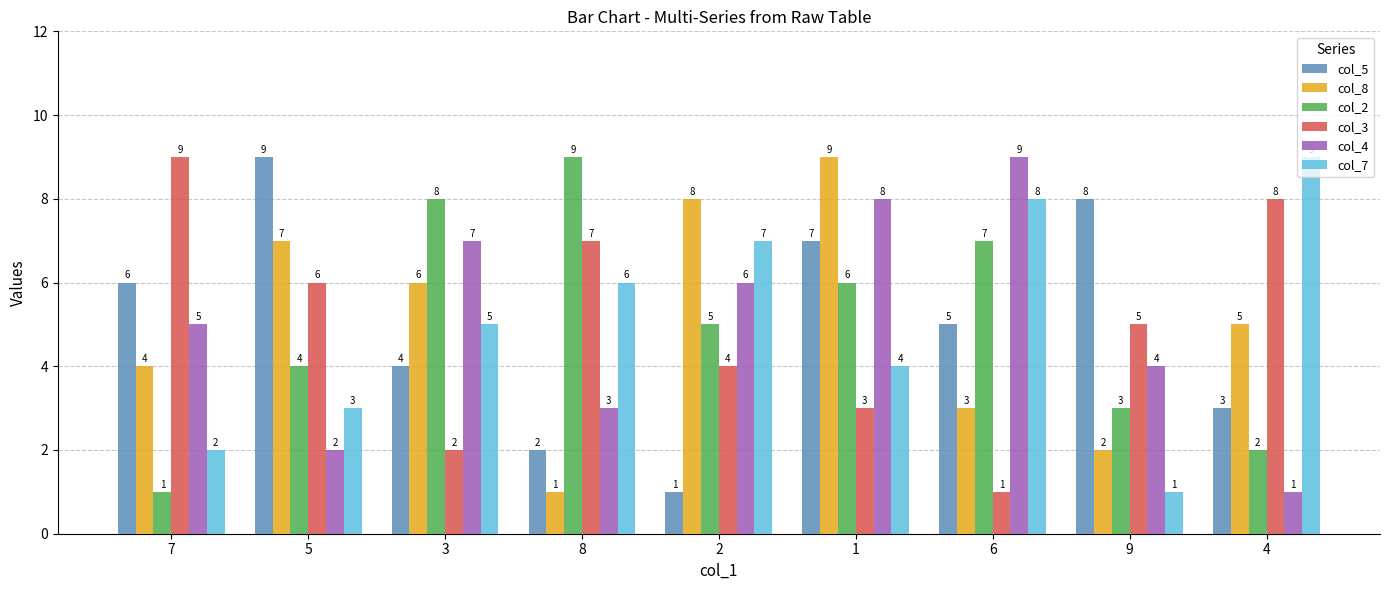

True or false: col_2 has a value of 12 at 8.

False